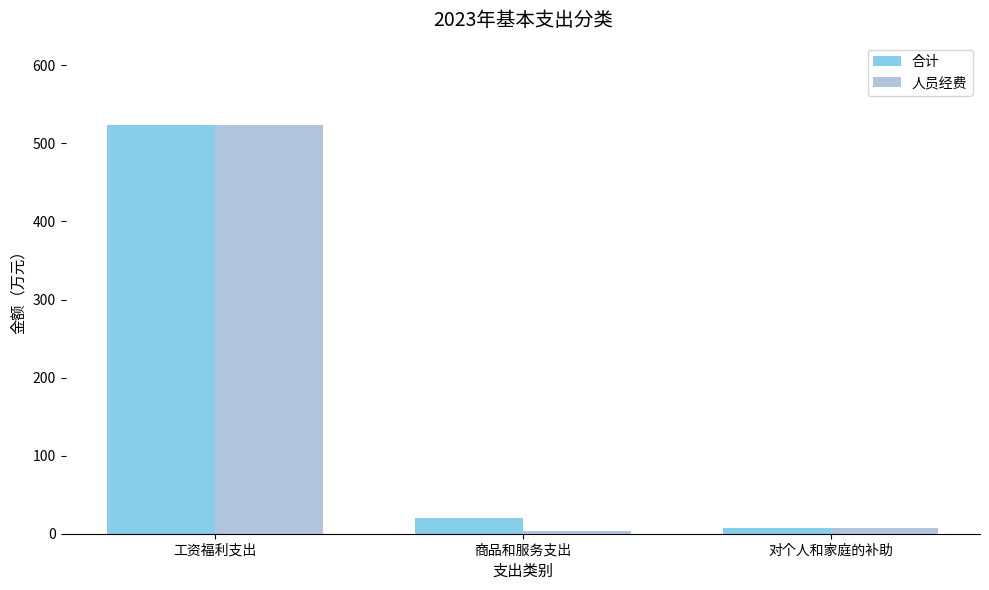

Rank the categories by 合计 value from lowest to highest.

对个人和家庭的补助, 商品和服务支出, 工资福利支出